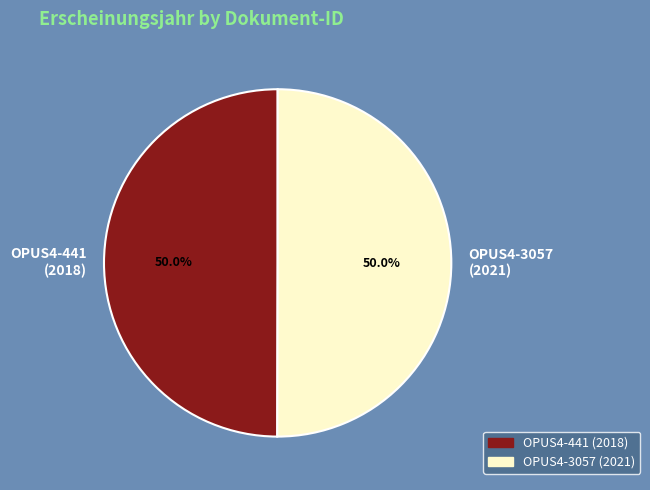

Approximately how many times larger is the value at OPUS4-441 (2018) compared to OPUS4-3057 (2021)?

1.0